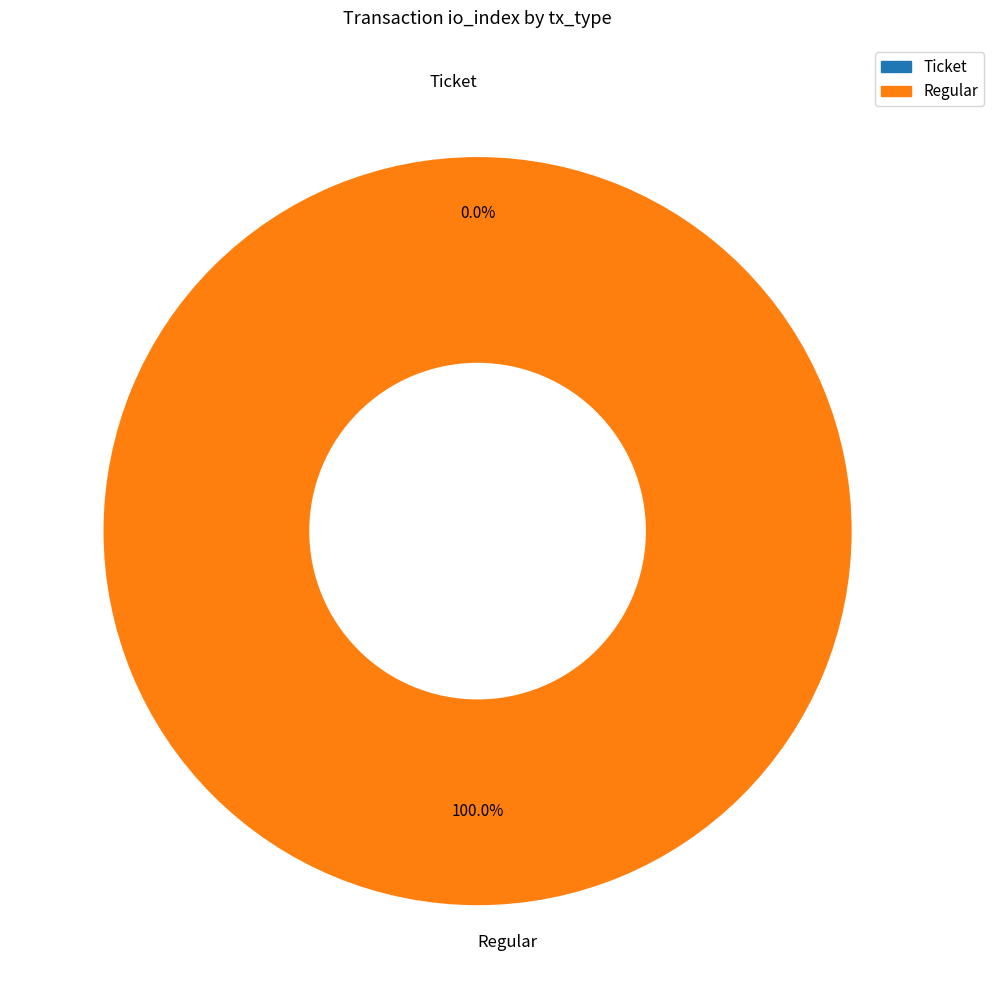

How many segments does this pie chart have?

2